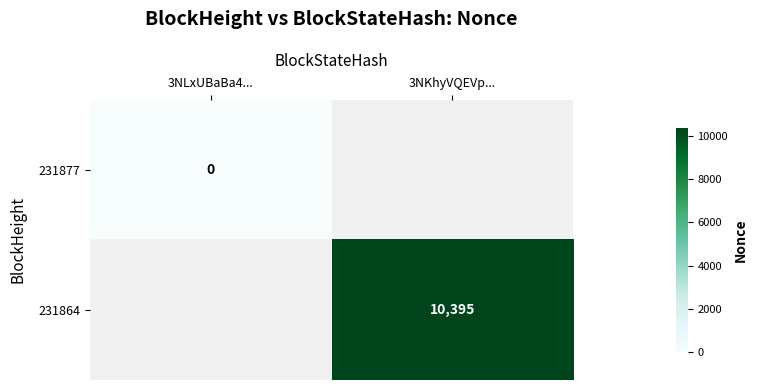

The value of 231864 at 3NKhyVQEVp... is 18290. True or false?

False